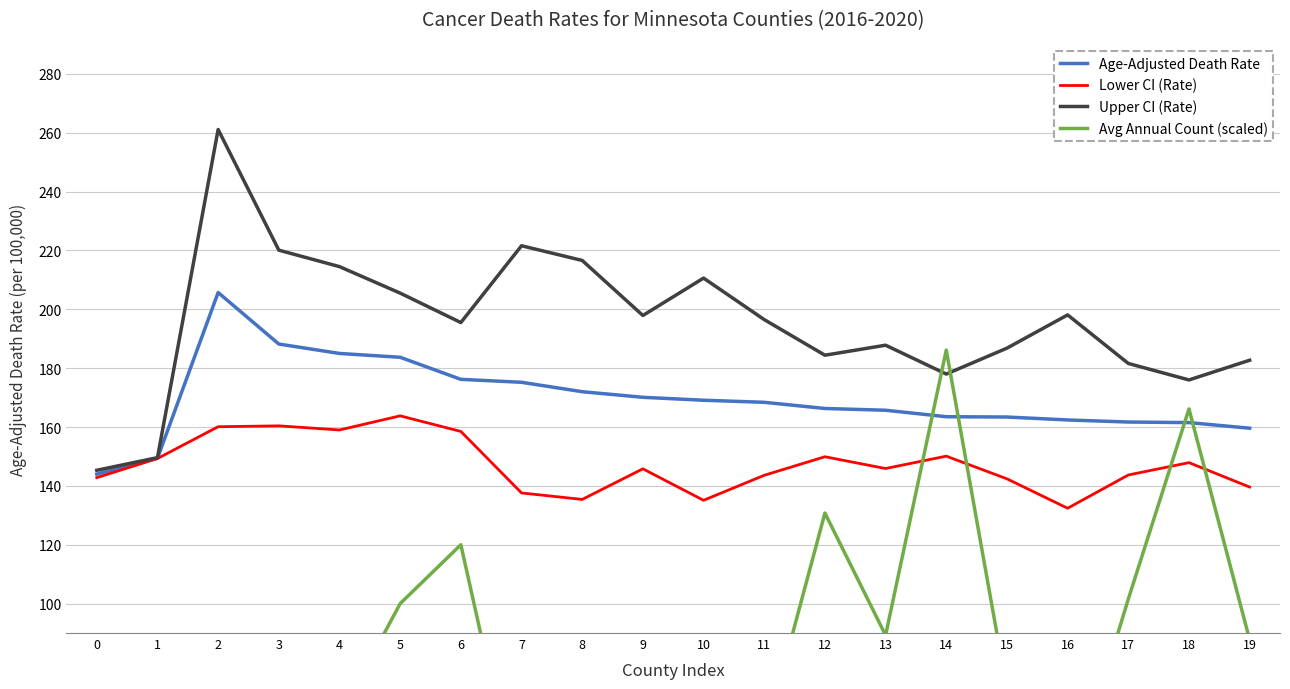

What is the value of the Age-Adjusted Death Rate point at the 5th from the left?

185.0